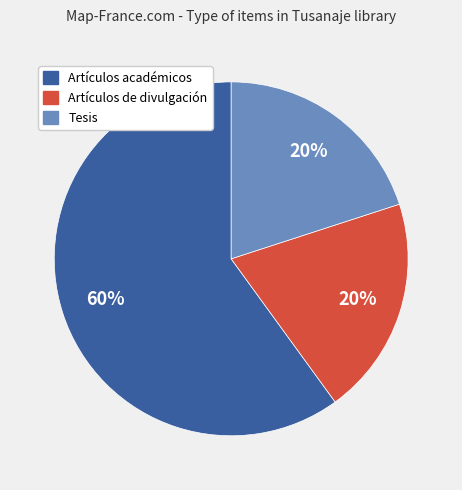

To the nearest percent, what is the average slice percentage?

33%